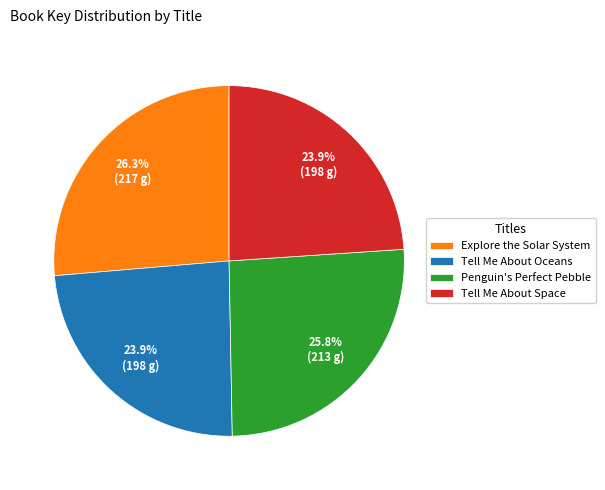

Approximately how many times larger is the value at Tell Me About Oceans compared to Tell Me About Space?

1.0